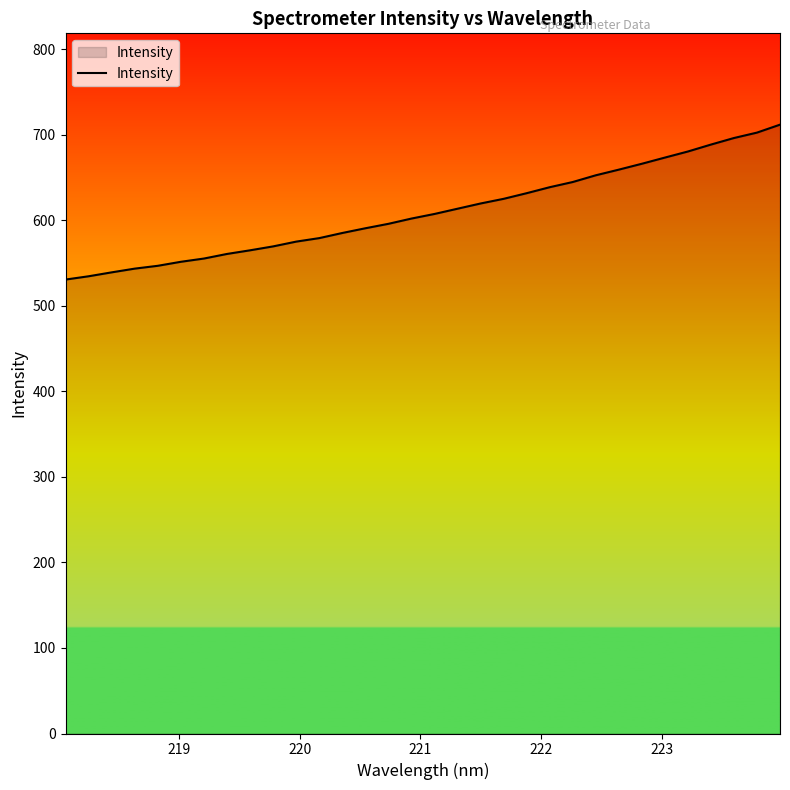

What is the greatest value displayed?

711.7